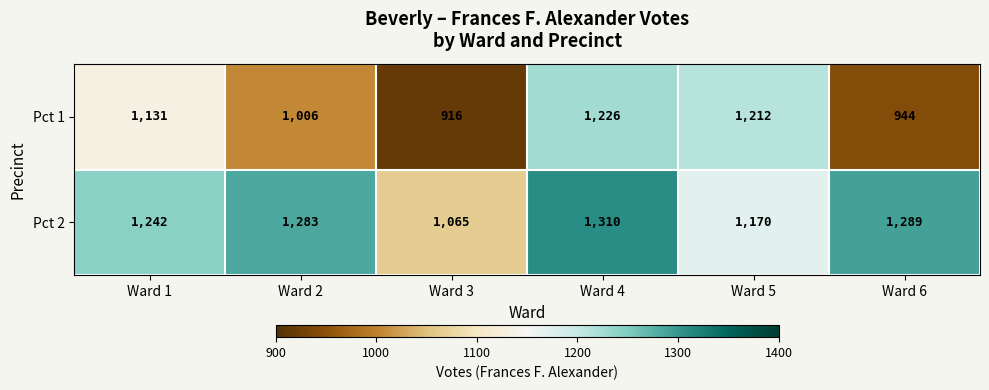

Where is Pct 1 nearest to the value 1071?

Ward 1